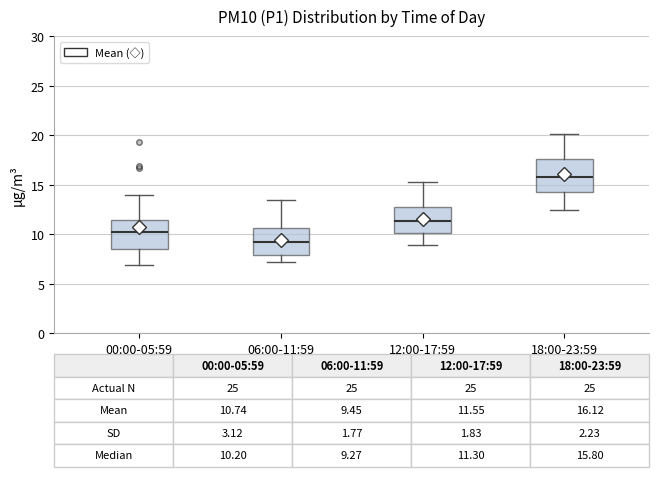

Which box's median line is the lowest?

06:00-11:59